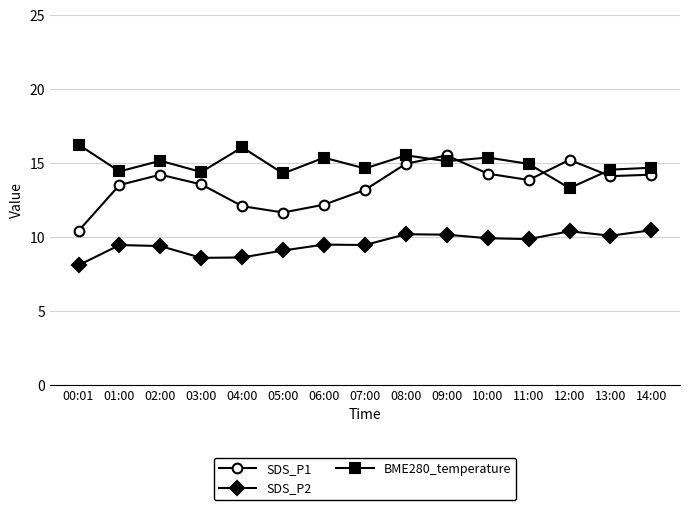

Is the value of SDS_P2 at 01:00 greater than the value of SDS_P1 at 12:00?

No